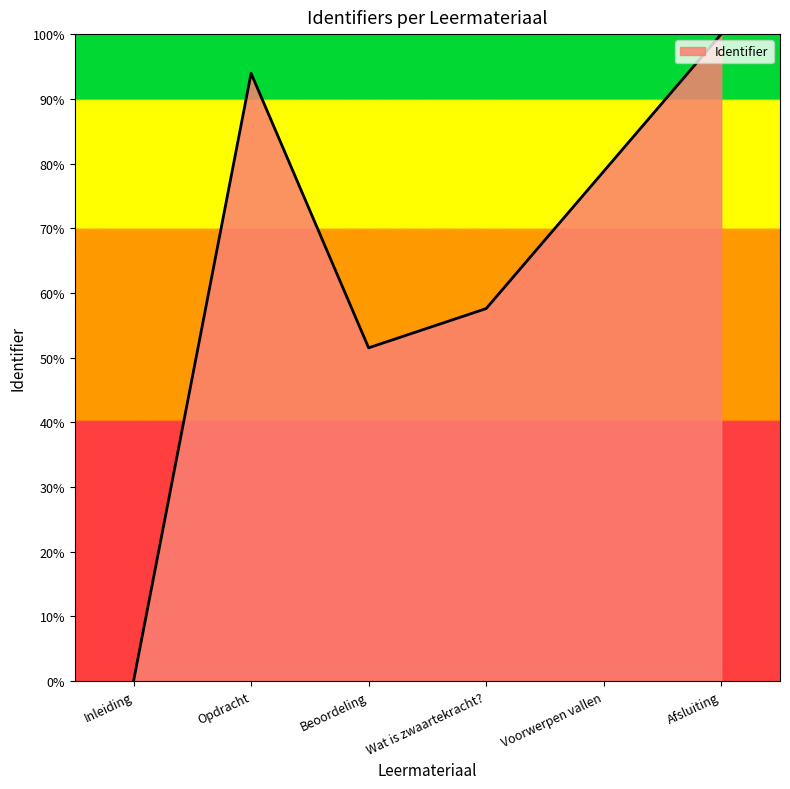

What is the approximate value at Opdracht?

93.9